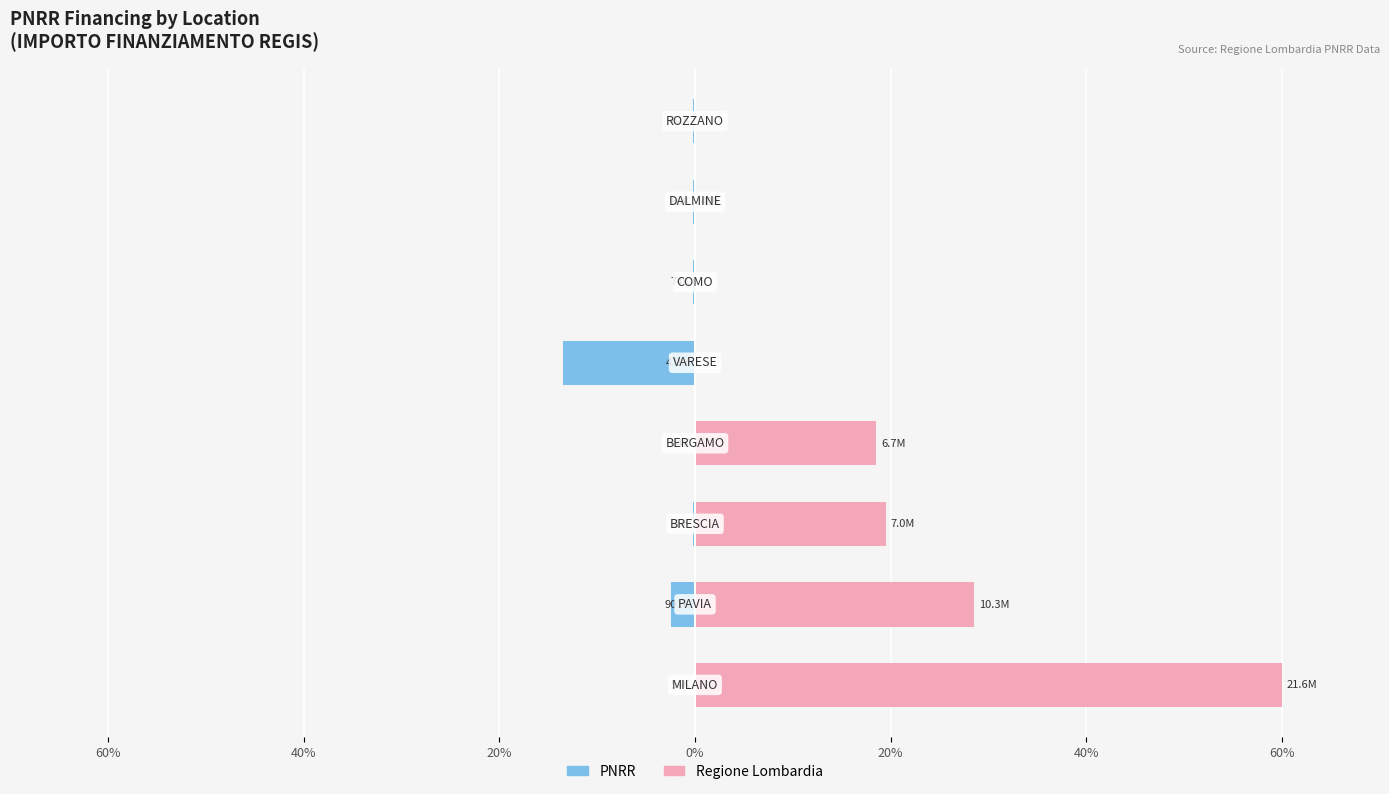

What is the maximum value for Regione Lombardia?

60.0